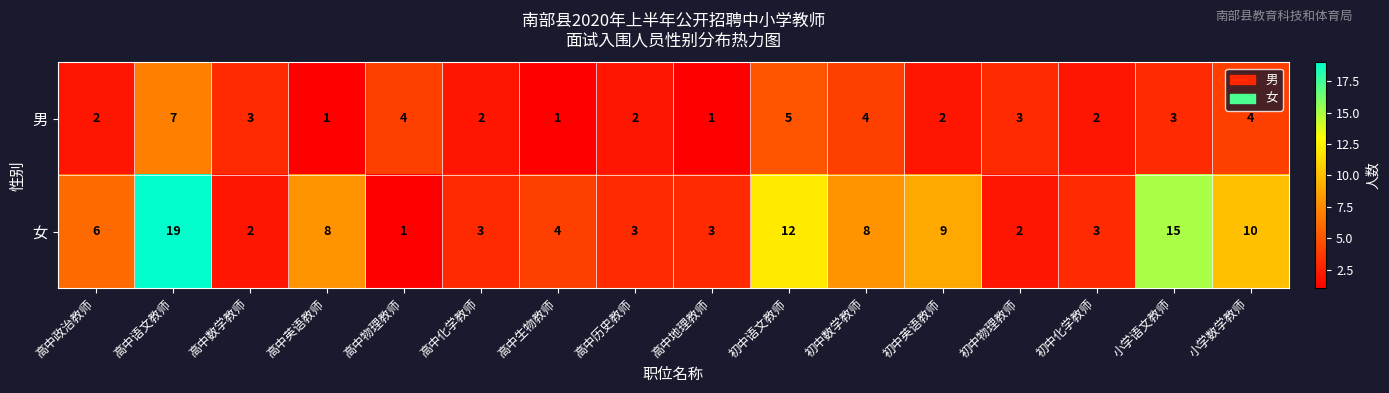

What is the difference between the maximum and minimum values in the 女 series?

18